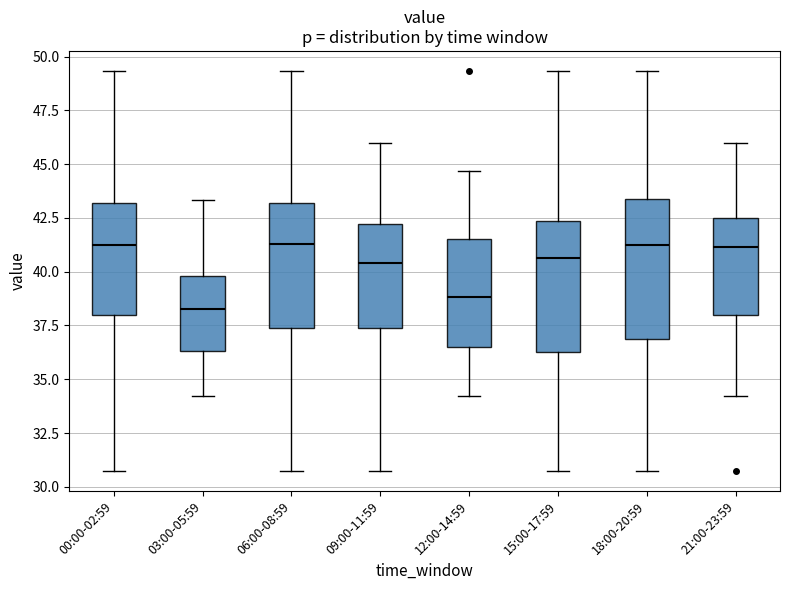

Where is the upper edge of the box for 06:00-08:59 on the y-axis? The values are not printed on the chart, so give them approximately, as read against the axis.

43.0